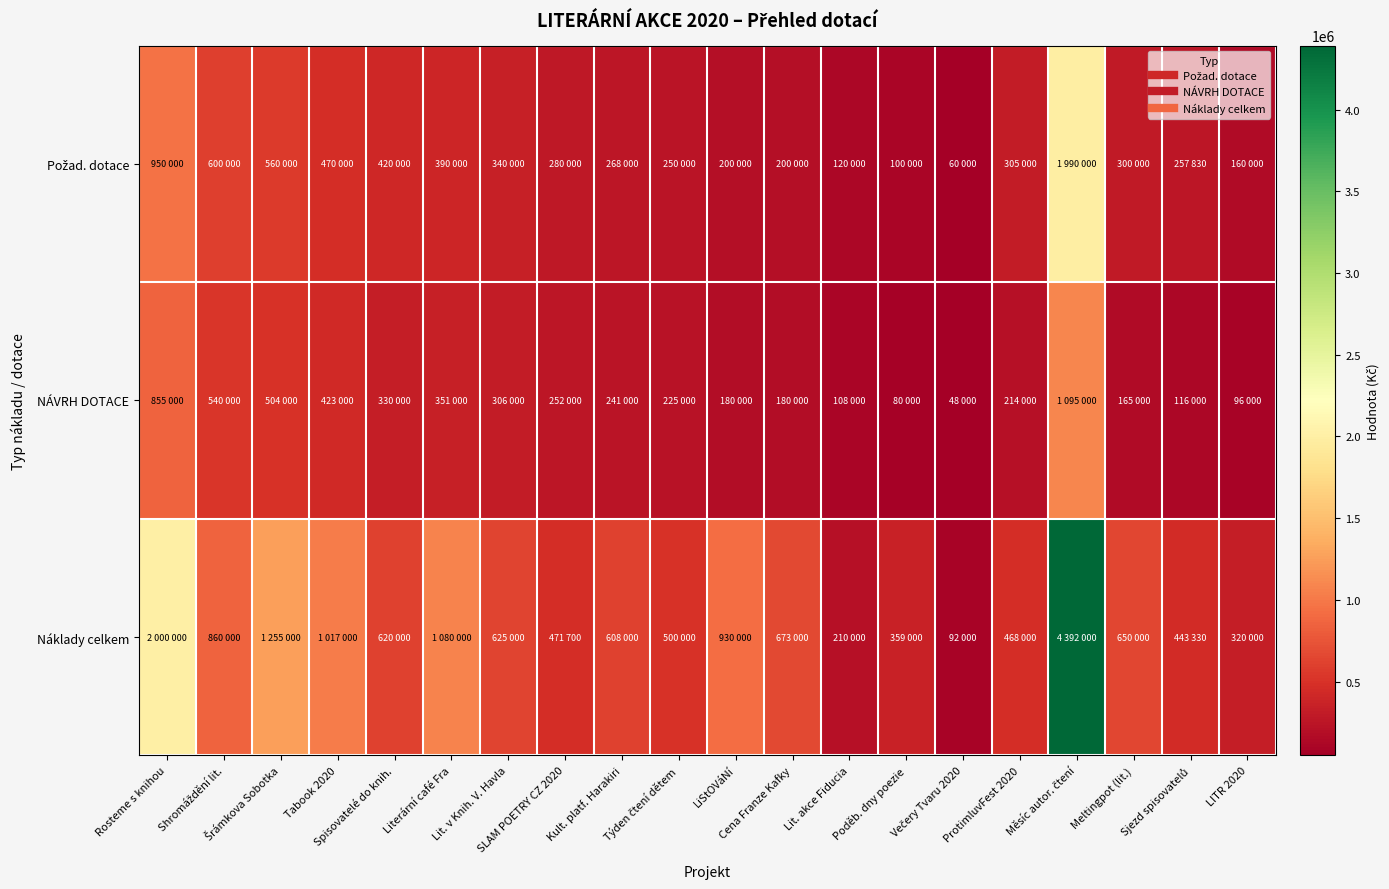

Which series has the largest range (max minus min)?

Náklady celkem